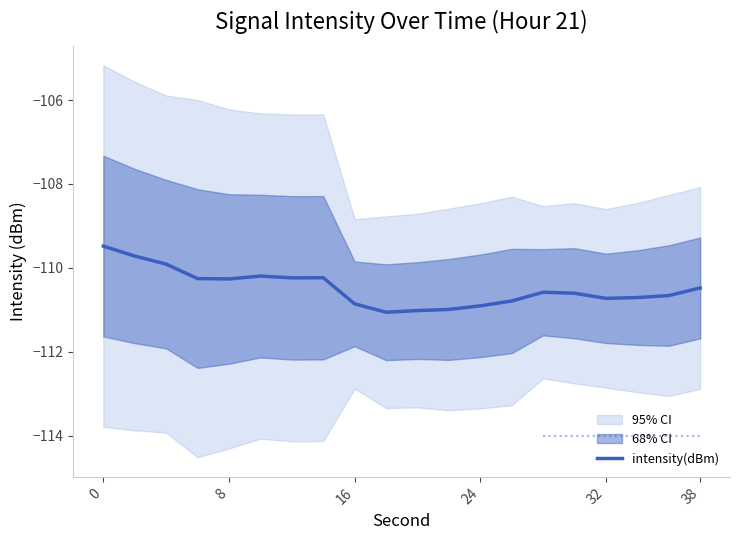

What is the minimum value shown in the chart?

-111.1